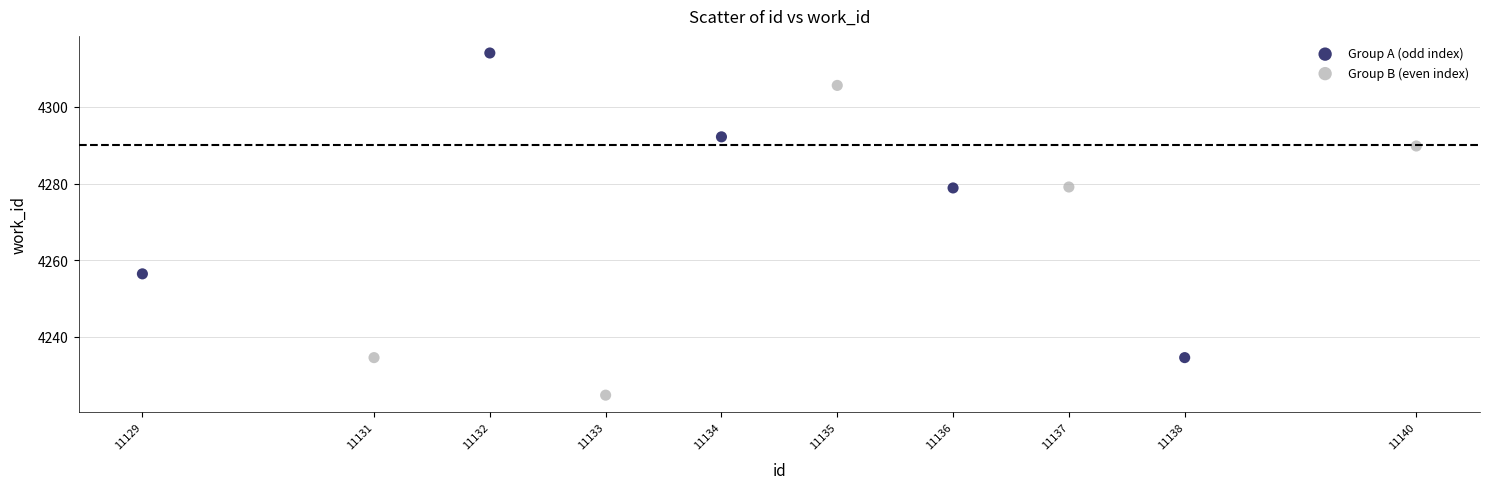

What are all the series names shown in the legend?

Group A (odd index), Group B (even index)